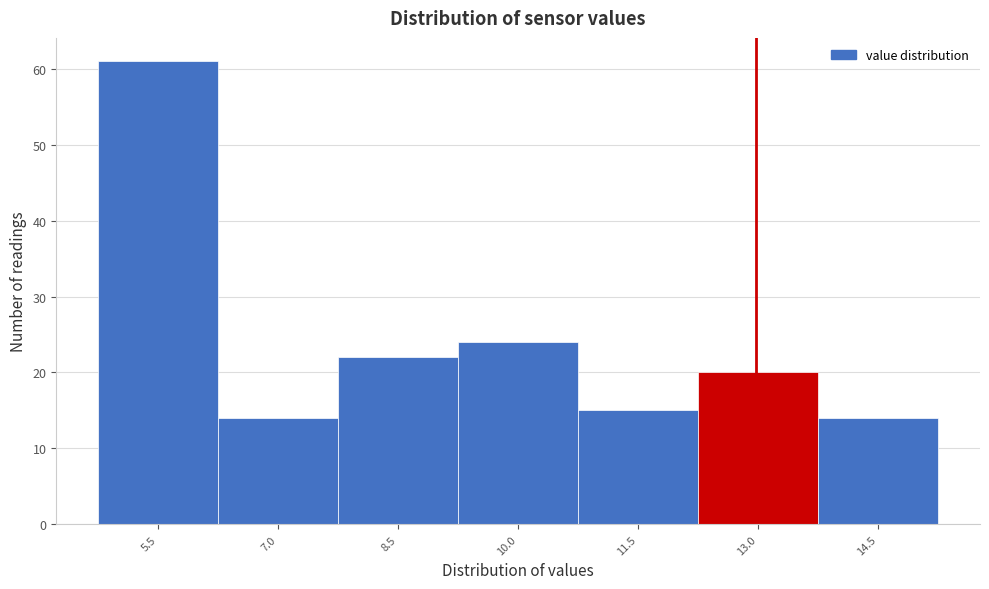

How tall is the bar that spans 9.2 to 10.8 on the x-axis? Neither the bar edges nor the heights are printed on the chart, so give them approximately, as read against the axes.

24